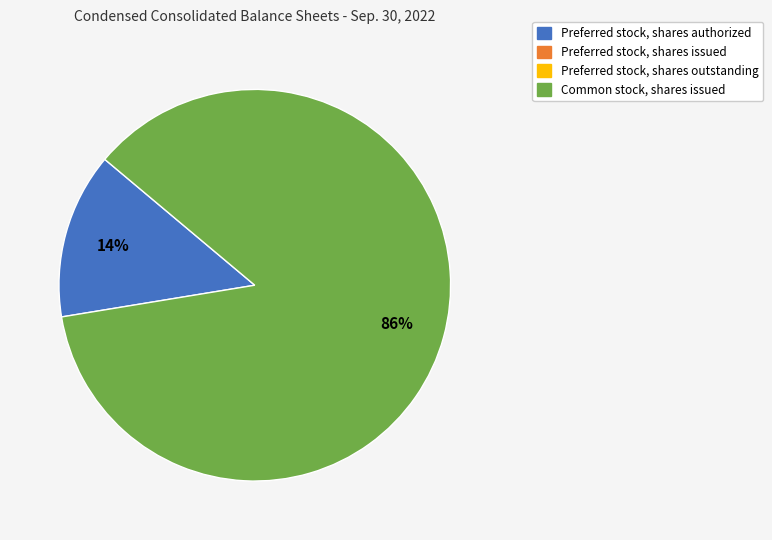

Count the number of slices in the pie.

2